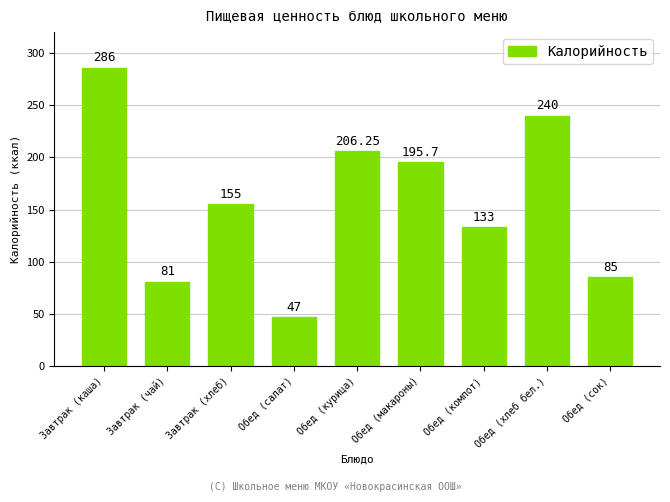

At which category does the chart reach its peak across all series?

Завтрак (каша)